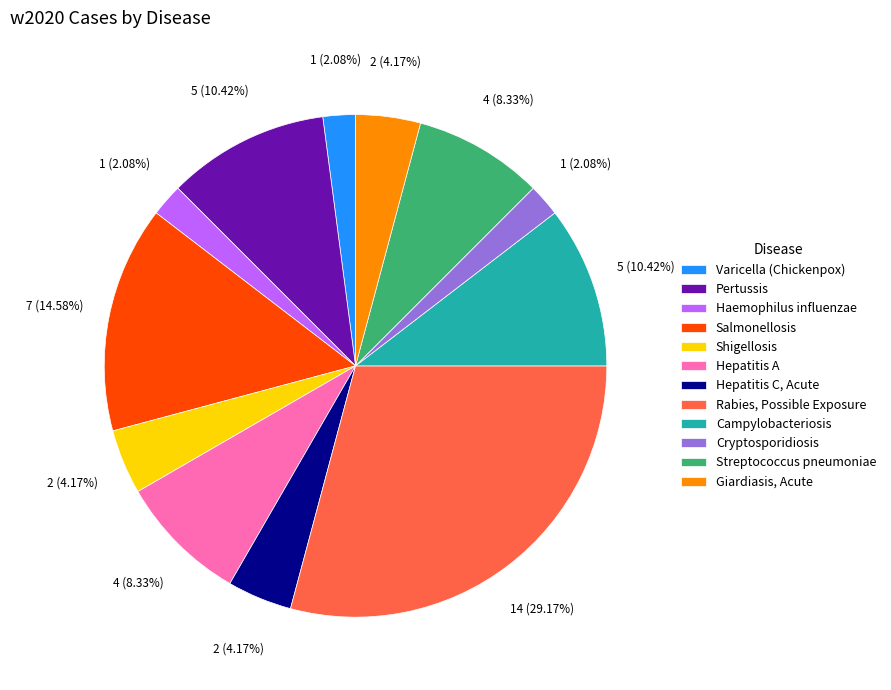

Is there a majority slice in this chart?

No